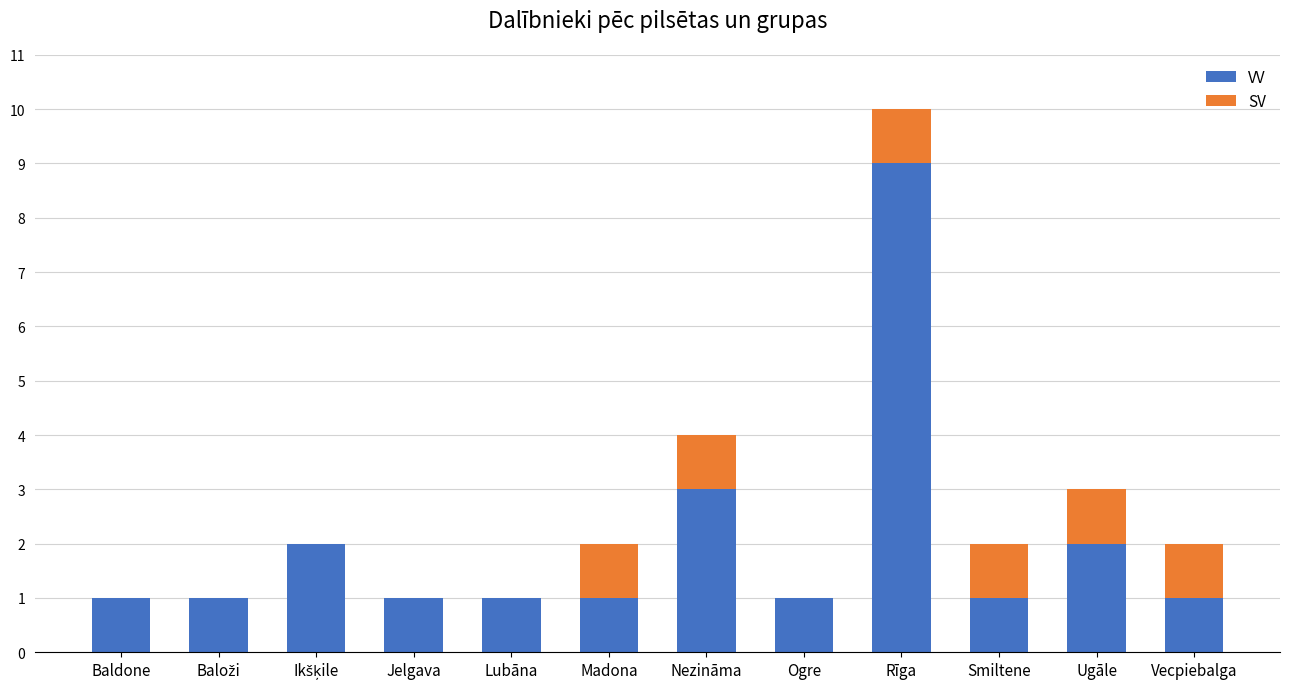

Count the number of data series in this chart.

2